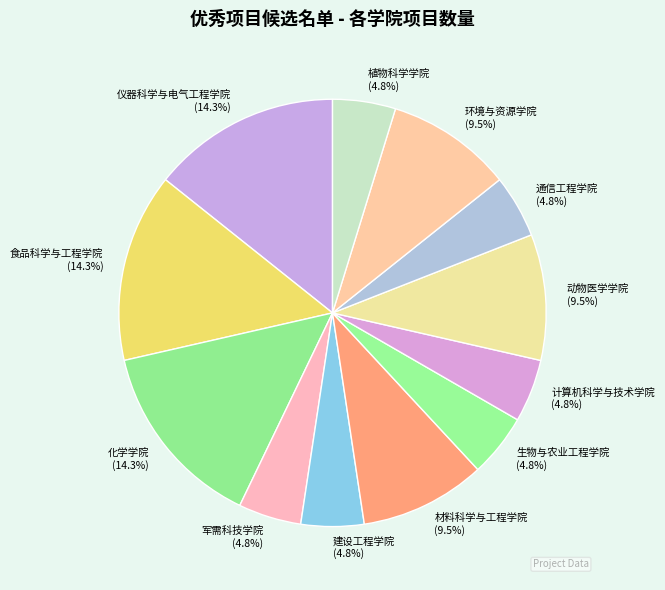

To the nearest percent, what is the combined percentage of 建设工程学院 and 军需科技学院?

10%